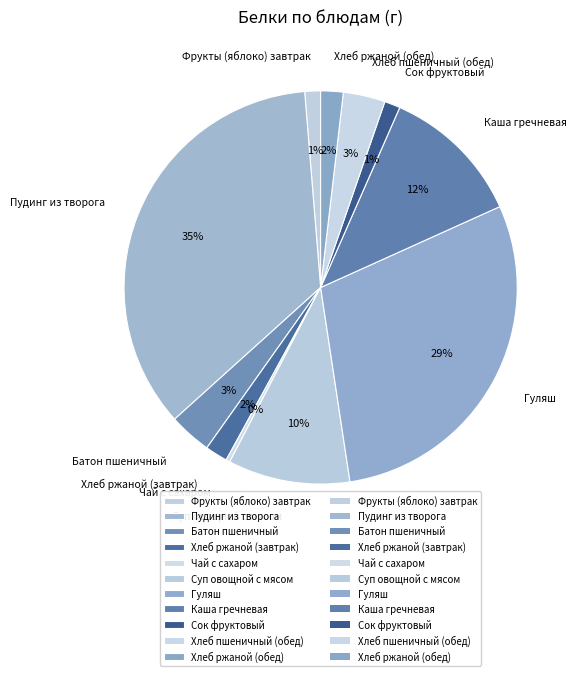

Which category has the biggest portion of the pie?

Пудинг из творога